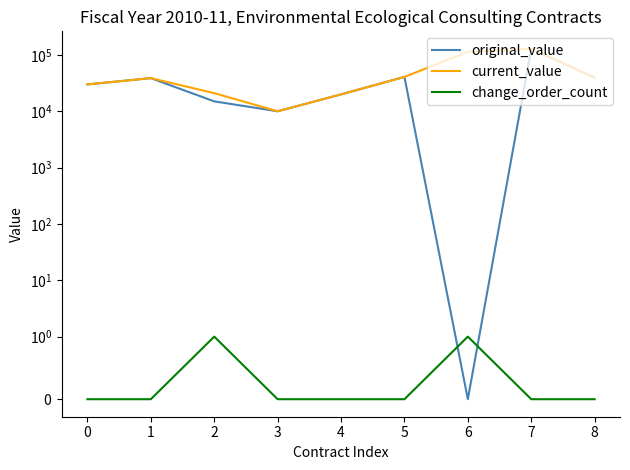

What is the approximate value of change_order_count at 2?

1.0